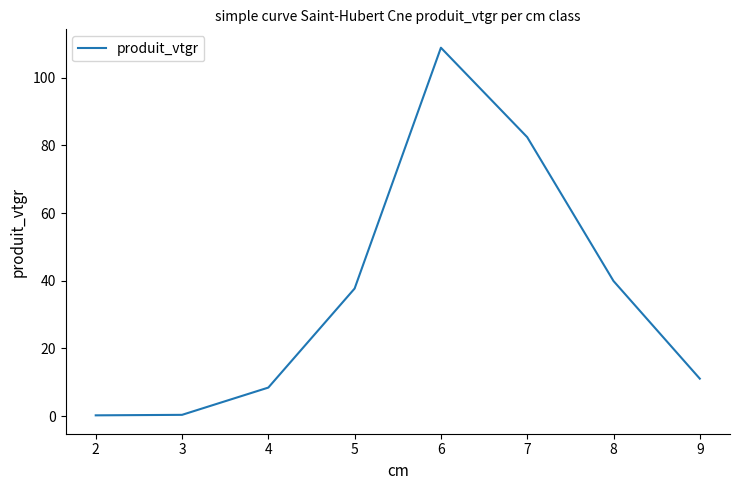

What is the average value?

36.1